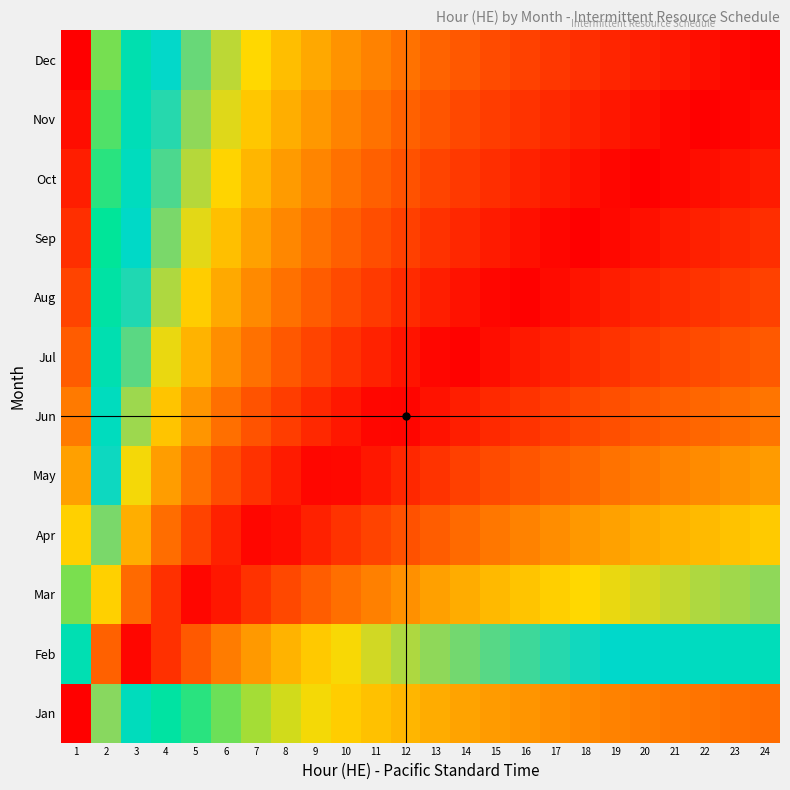

Between 5 and 3, which is larger?

3